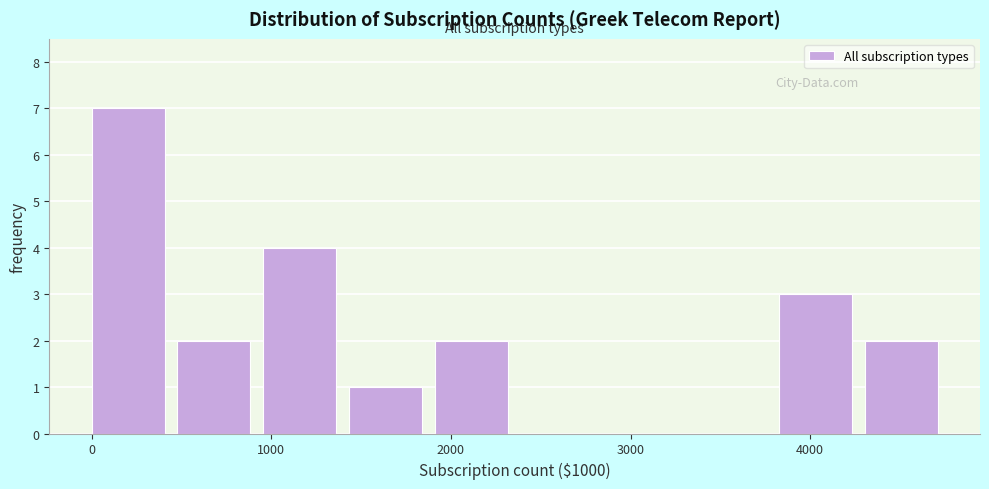

Reading left to right, transcribe this chart: for each bar, give the range it covers on the x-axis and its height. Neither the bar edges nor the heights are printed on the chart, so give them approximately, as read against the axes.

0 to 500: 7
500 to 1000: 2
1000 to 1400: 4
1400 to 1900: 1
1900 to 2400: 2
2400 to 2900: 0
2900 to 3300: 0
3300 to 3800: 0
3800 to 4300: 3
4300 to 4800: 2